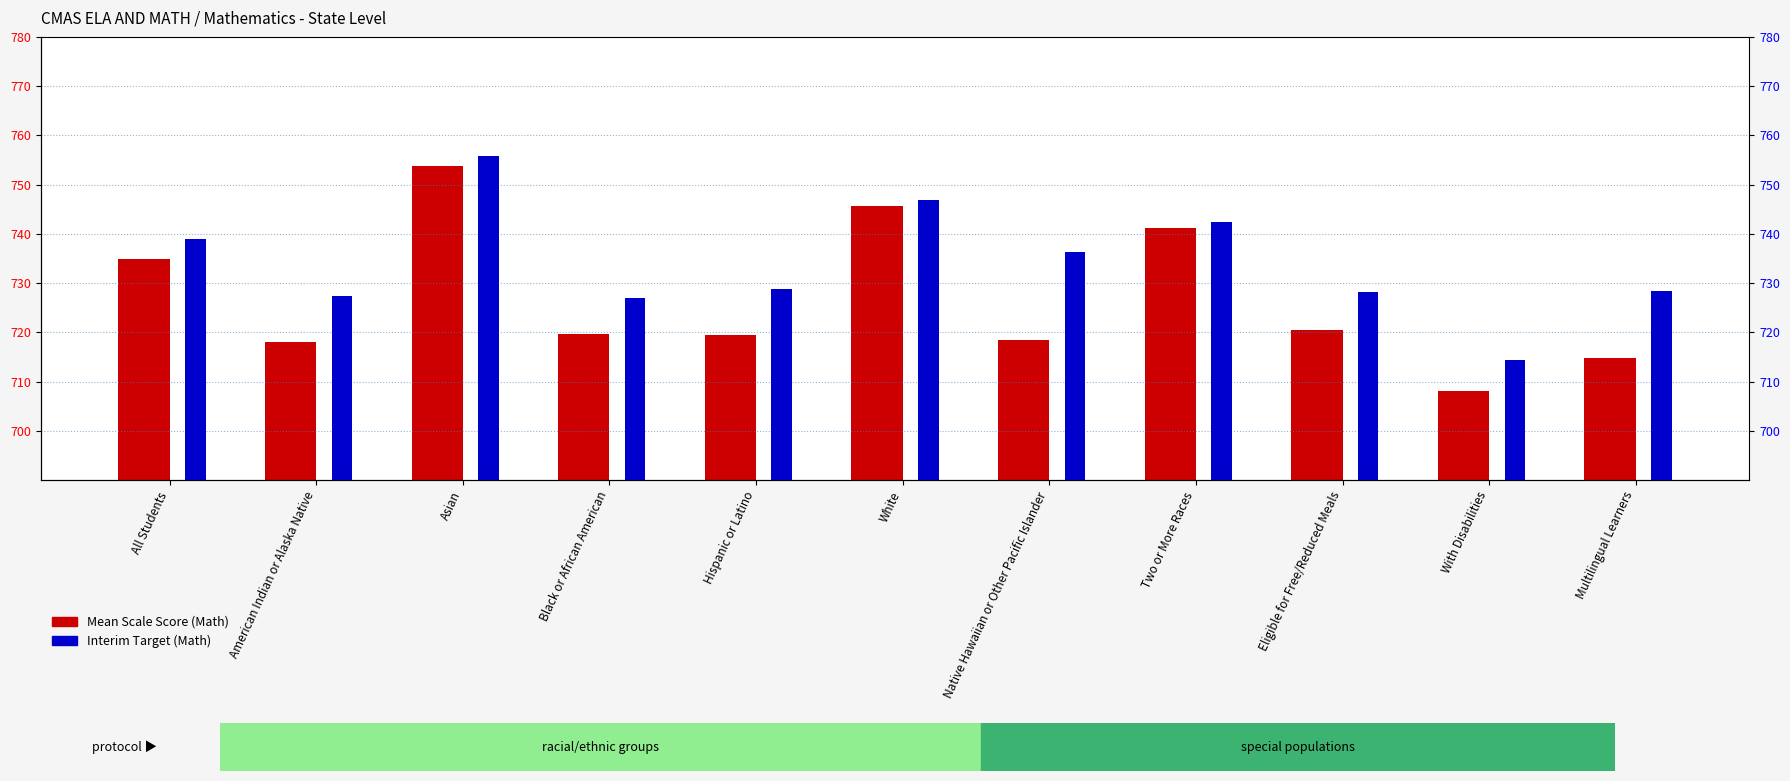

What is the highest value of the Mean Scale Score (Math) series?

753.7